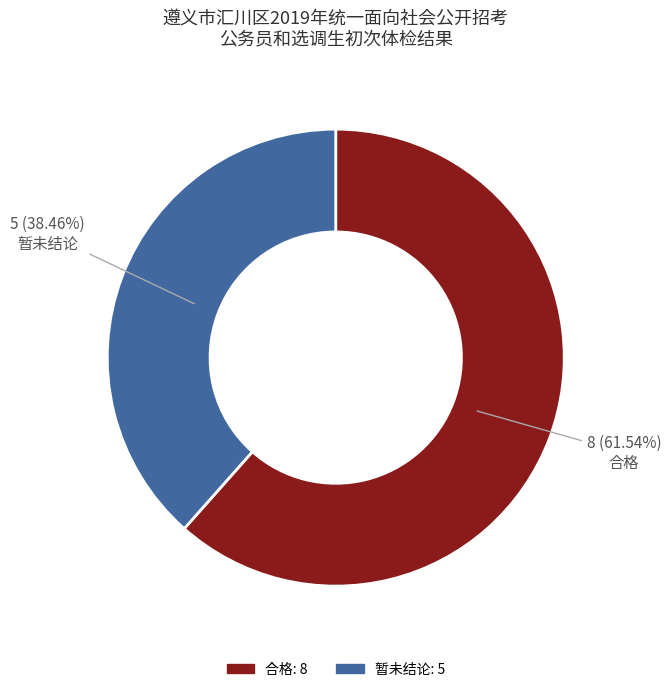

What is the total percentage of 暂未结论 and 合格?

100.0%